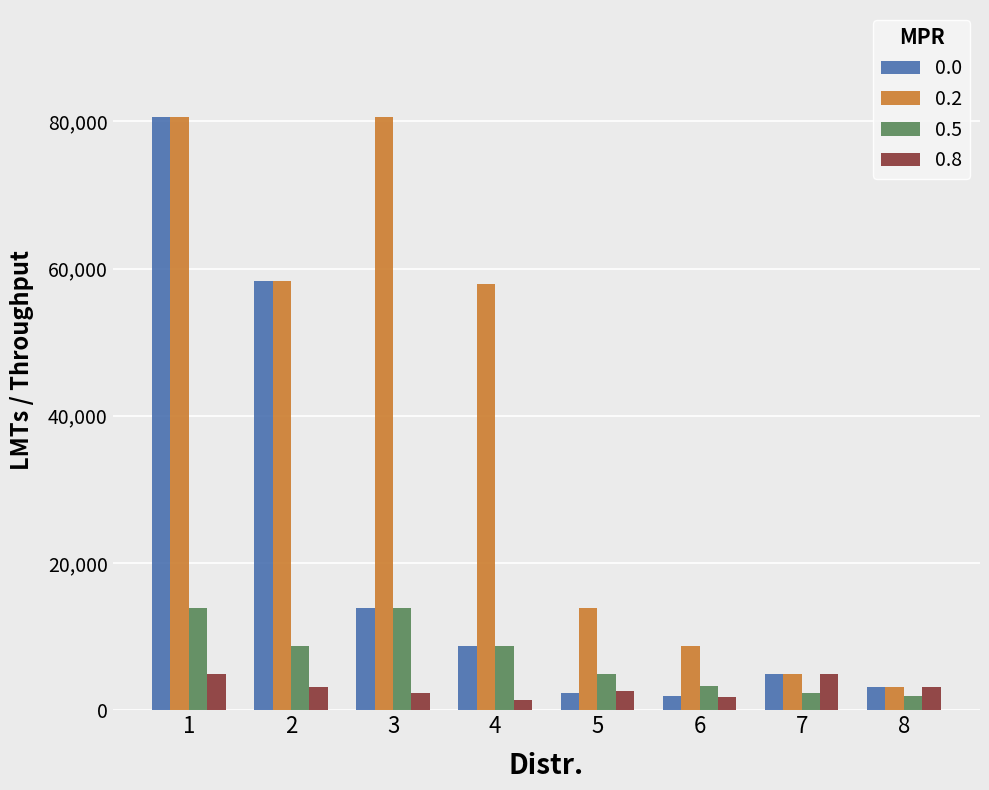

What are all the series names shown in the legend?

0.0, 0.2, 0.5, 0.8